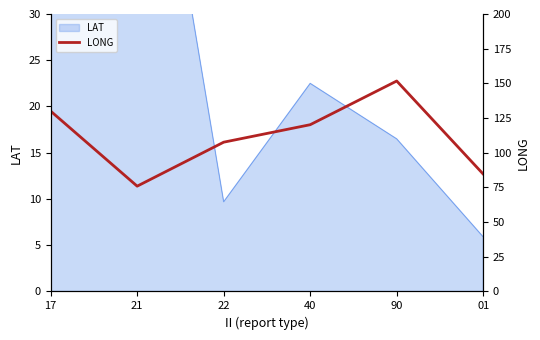

How many lines are shown in the chart?

1